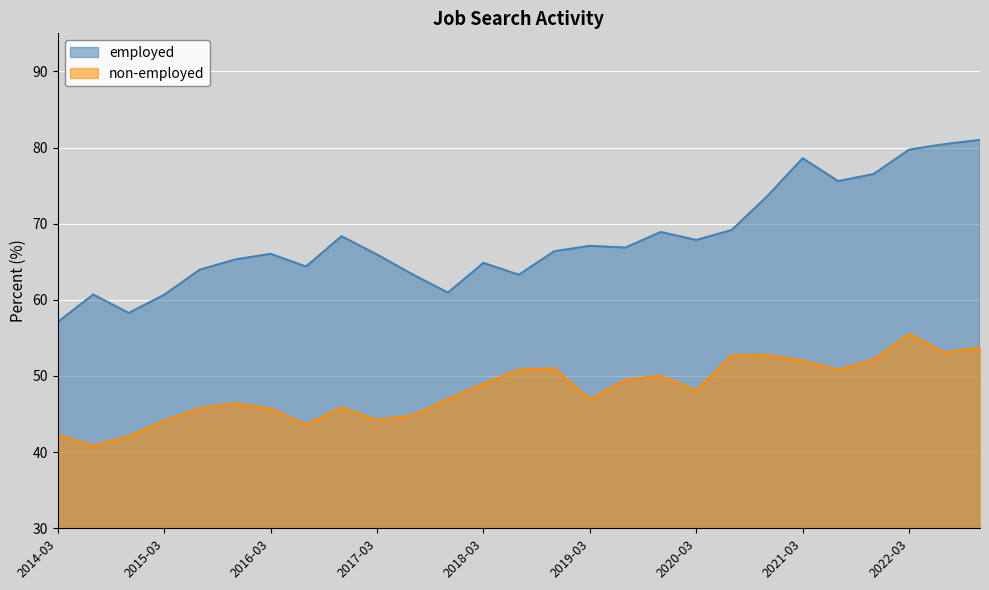

Which series has the largest total across all categories?

employed